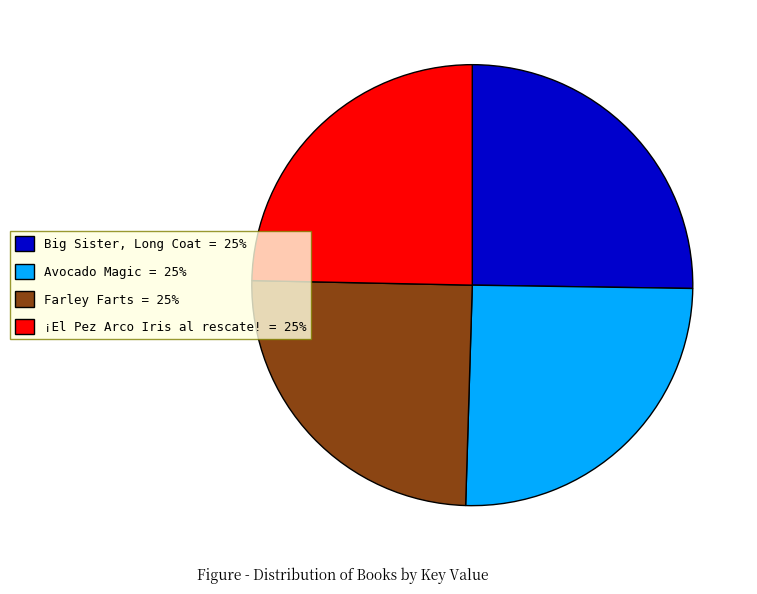

Is it true that Big Sister, Long Coat is 37% of the pie?

False